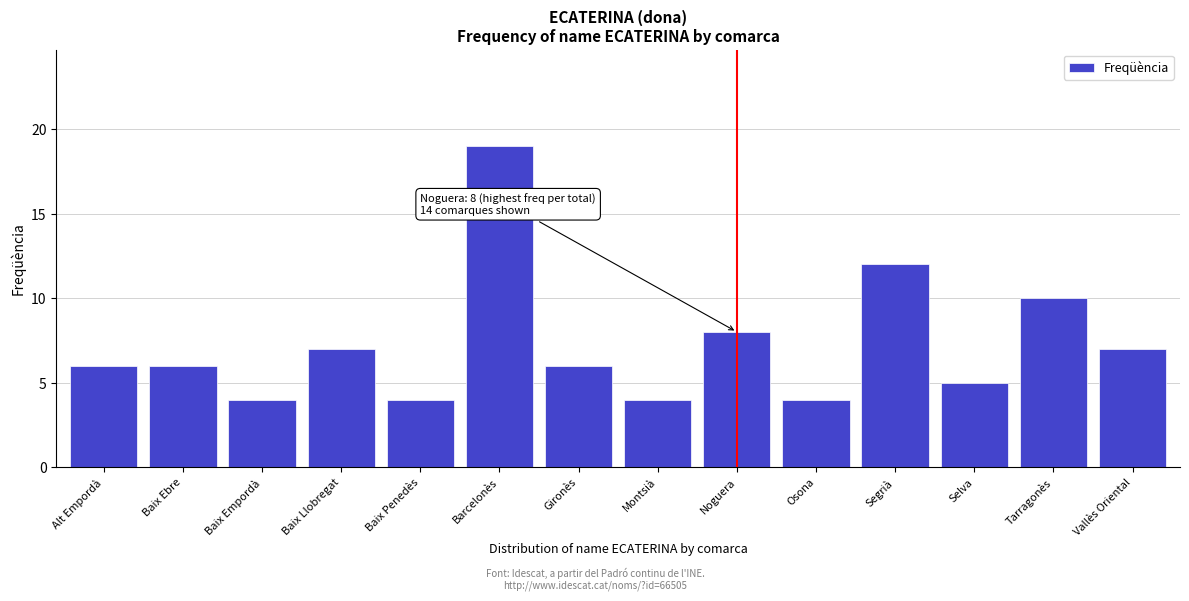

Reading right to left, transcribe all the data shown in this chart.

7	10	5	12	4	8	4	6	19	4	7	4	6	6